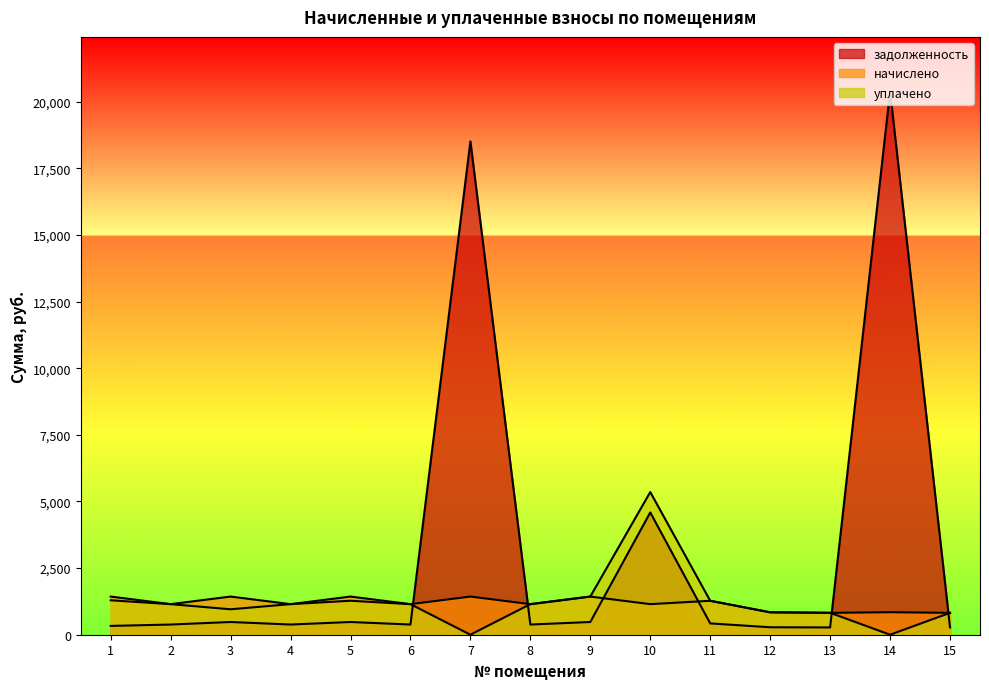

What is the maximum value shown in the chart?

20389.1